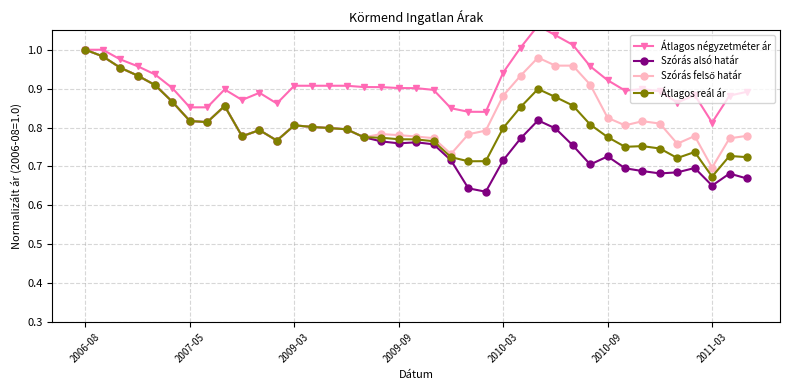

At which label does Szórás alsó határ reach its peak?

2006-08